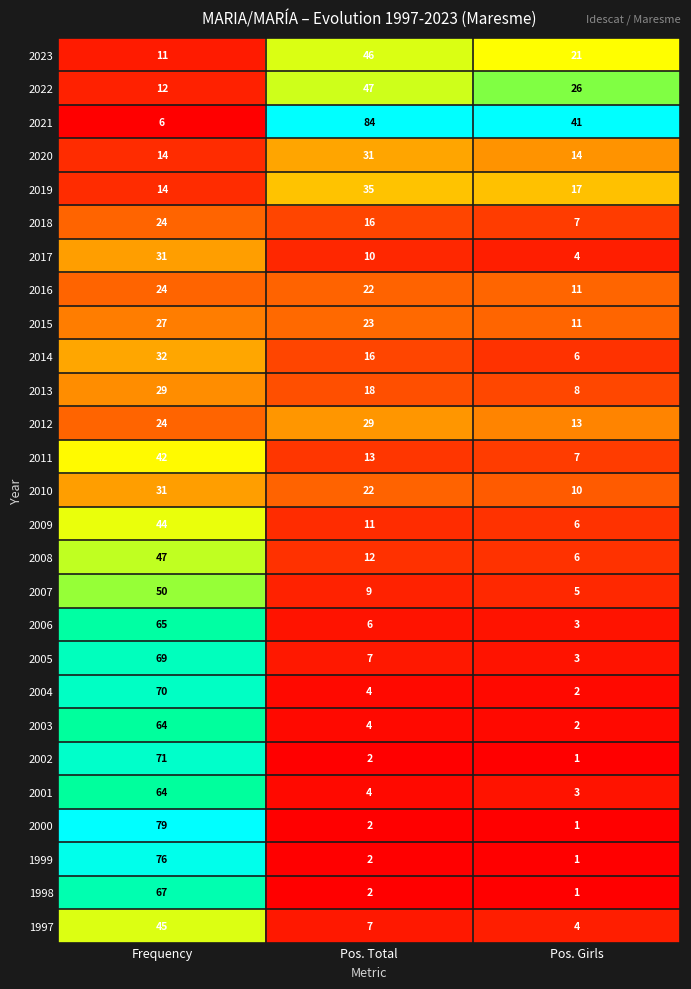

Rank the categories by 2013 value from lowest to highest.

Pos. Girls, Pos. Total, Frequency